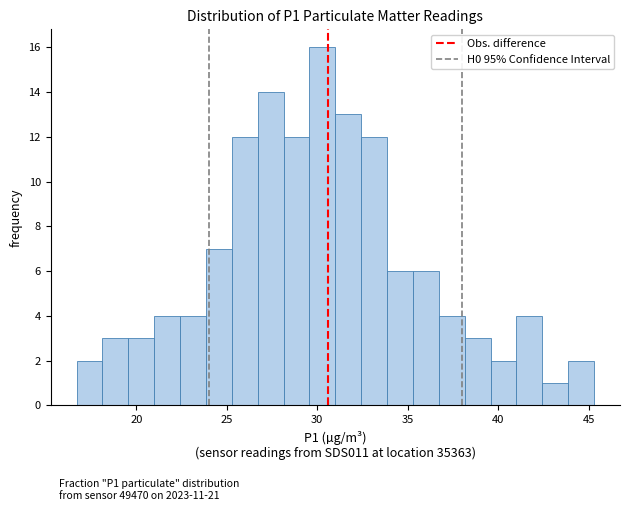

Around what value on the x-axis is the tallest bar? Give the approximate position of its centre, as read against the axis.

30.5